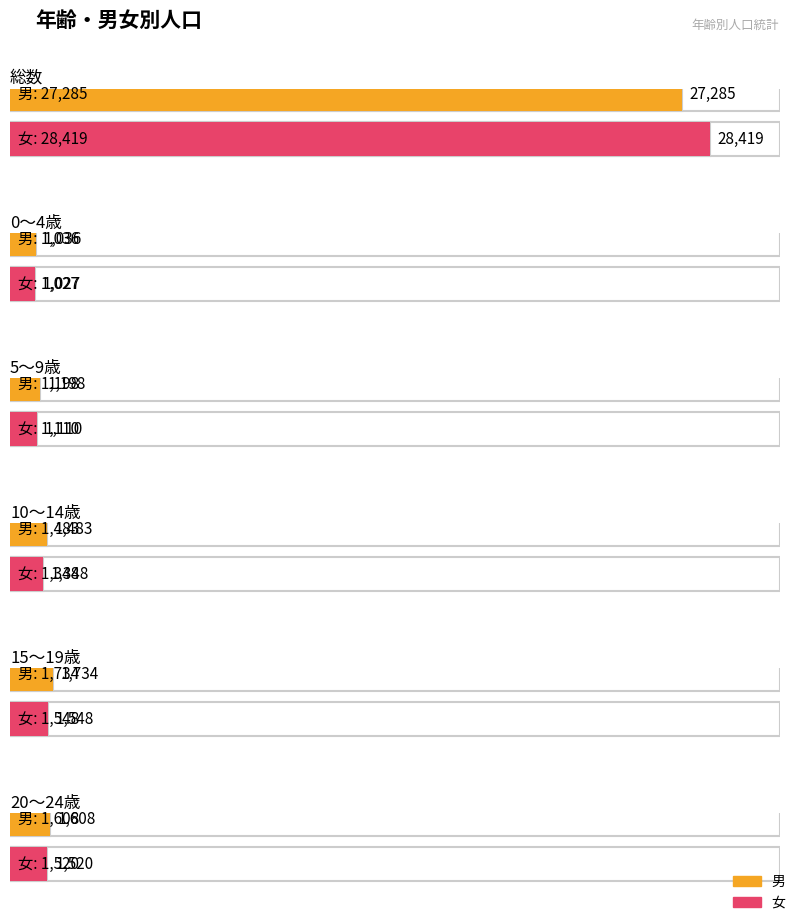

What are all the series names shown in the legend?

男, 女